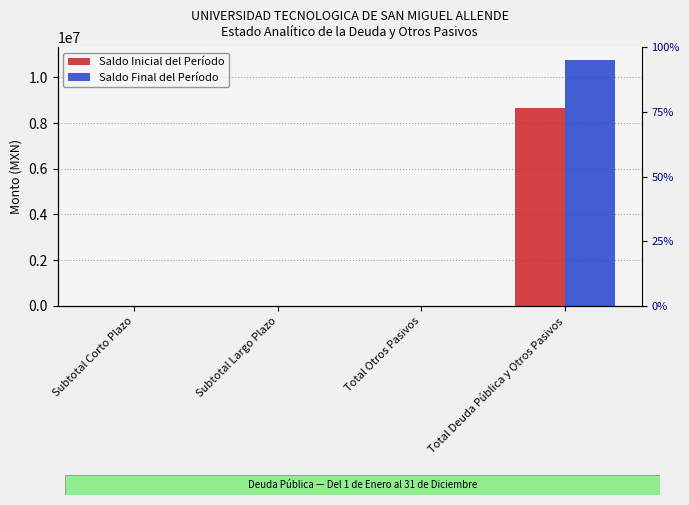

At which category does the chart reach its peak across all series?

Total Deuda Pública y Otros Pasivos